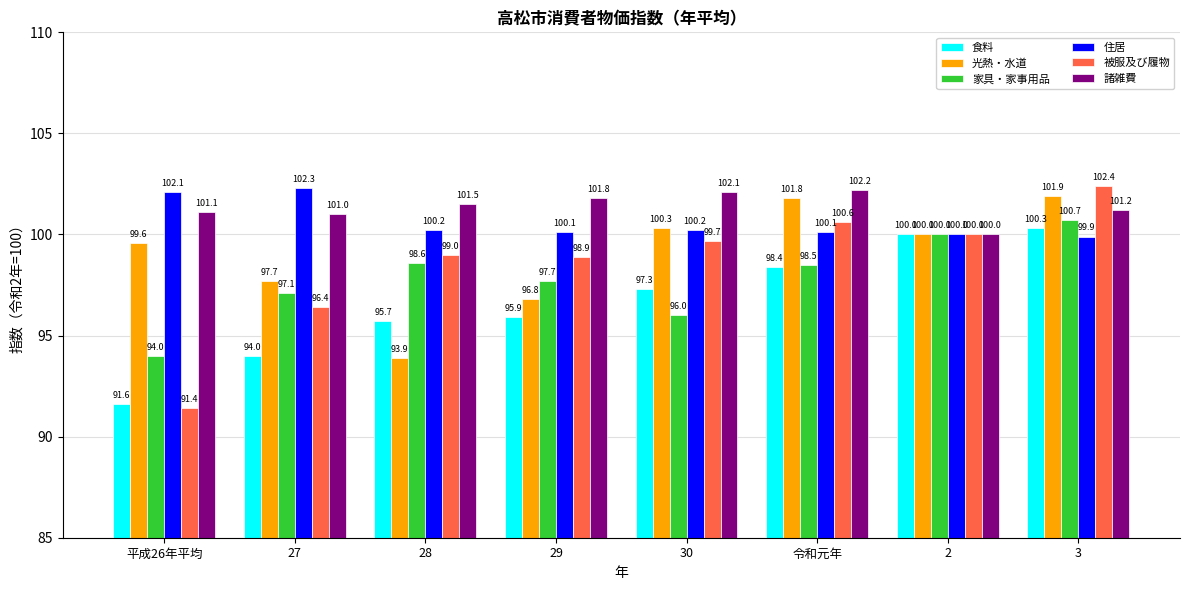

What is the label of the 4th bar from the right?

30